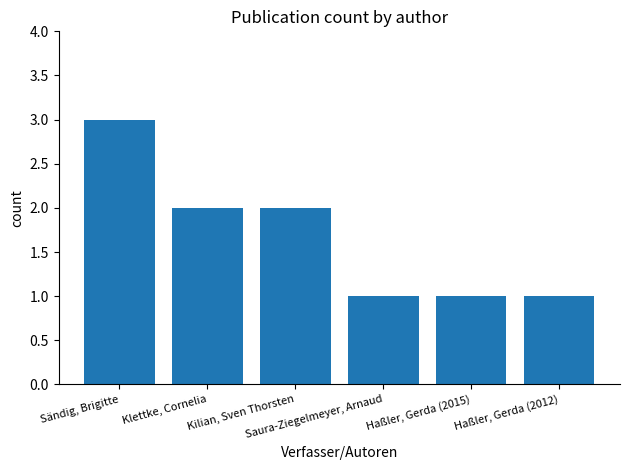

What is the sum of the values at Kilian, Sven Thorsten and Sändig, Brigitte?

5